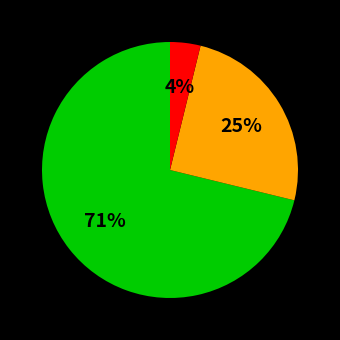

To the nearest percent, what is the difference between the largest and smallest slice percentages?

67%